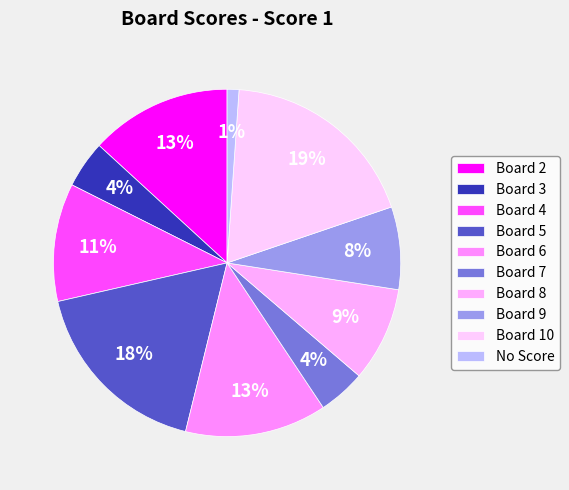

Count the number of slices in the pie.

10